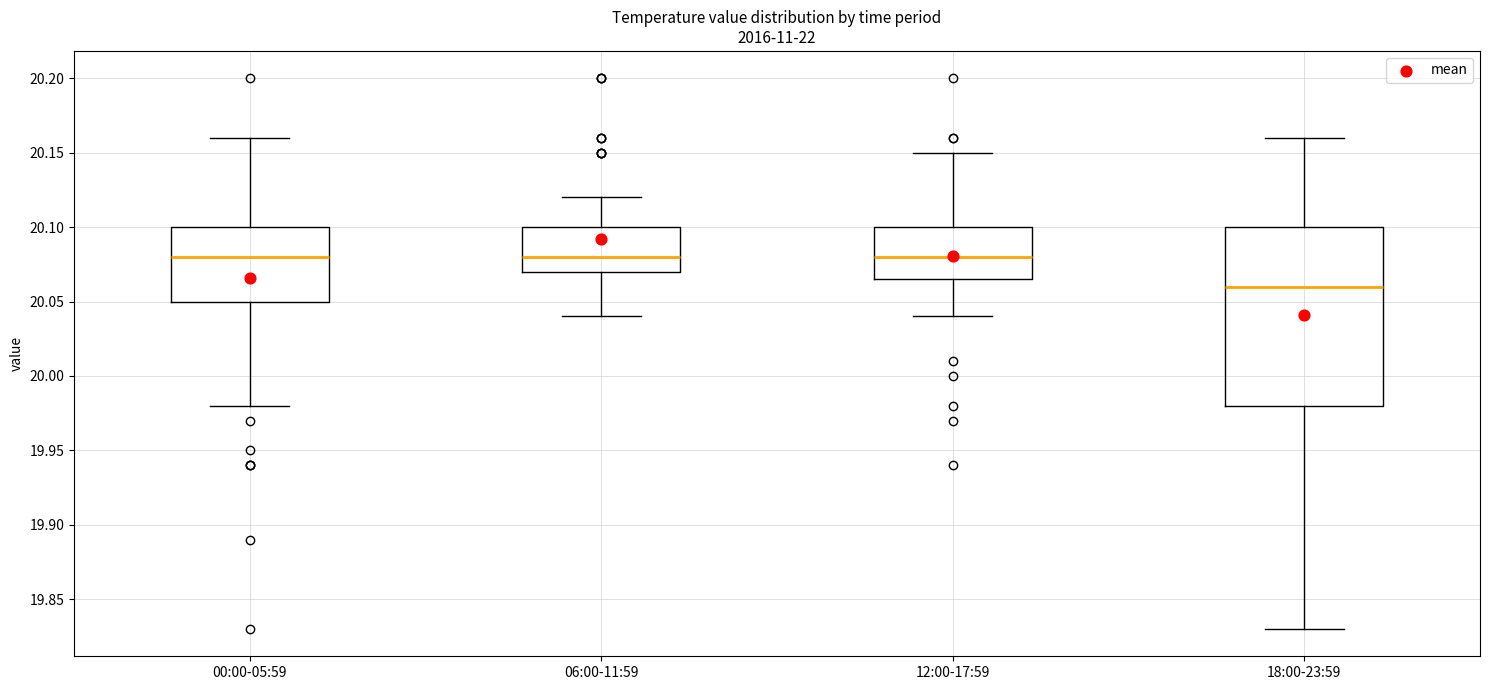

Reading left to right, read every box against the y-axis: the position of its median line, the range the box covers, and the ends of its whiskers. The values are not printed on the chart, so give them approximately, as read against the axis.

00:00-05:59: median 20.080, box 20.050 to 20.100, whiskers 19.980 to 20.160
06:00-11:59: median 20.080, box 20.070 to 20.100, whiskers 20.040 to 20.120
12:00-17:59: median 20.080, box 20.065 to 20.100, whiskers 20.040 to 20.150
18:00-23:59: median 20.060, box 19.980 to 20.100, whiskers 19.830 to 20.160